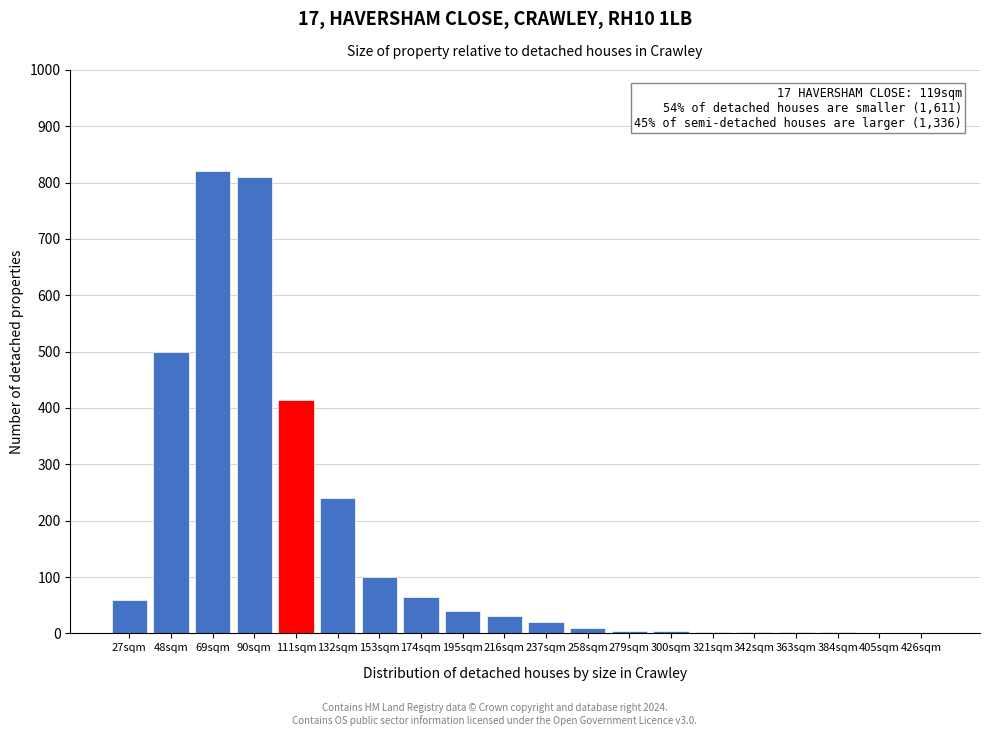

What is the change in value from 111sqm to 153sqm?

-315